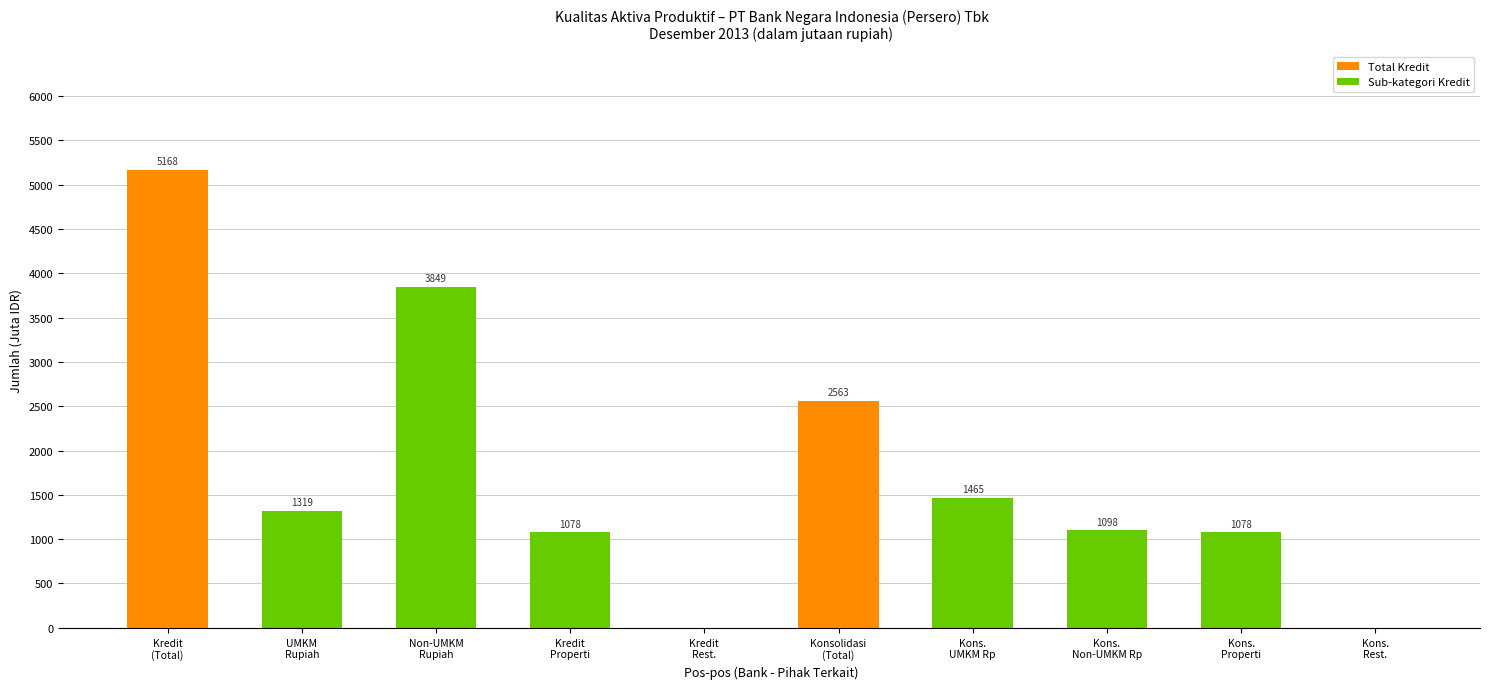

How many positive values are there?

8